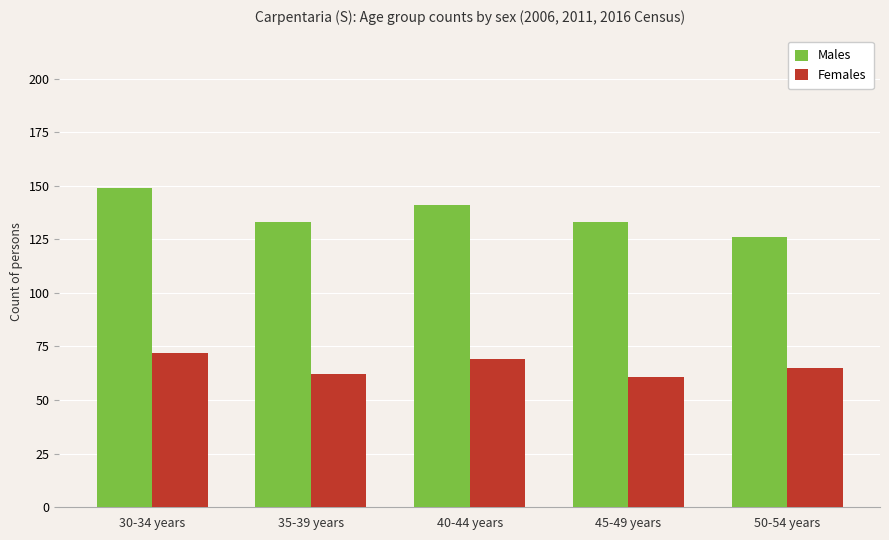

What is the difference between the highest and lowest values at 45-49 years?

72